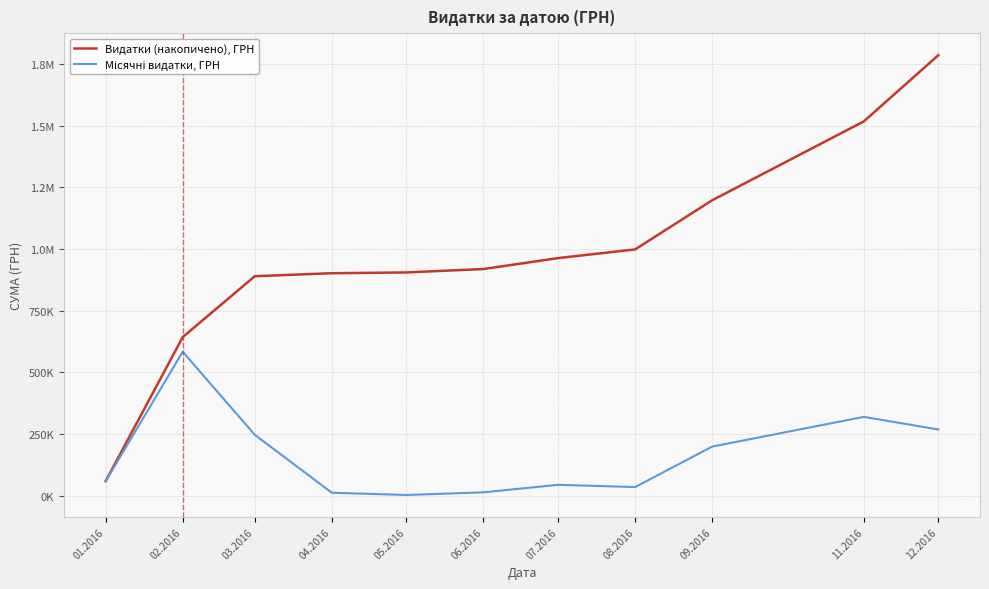

Does the chart display data point markers on the line(s)?

No